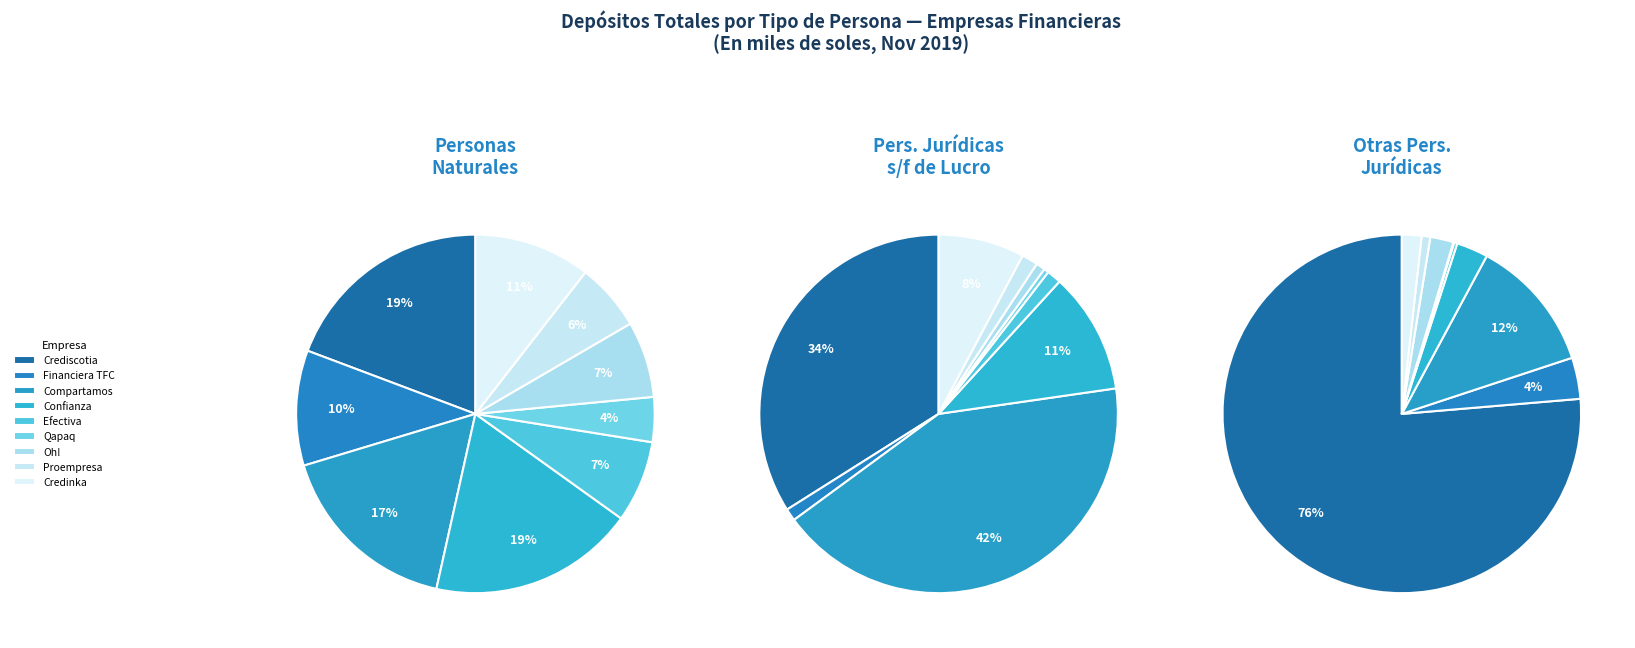

The Crediscotia slice represents 6% of the pie. True or false?

False